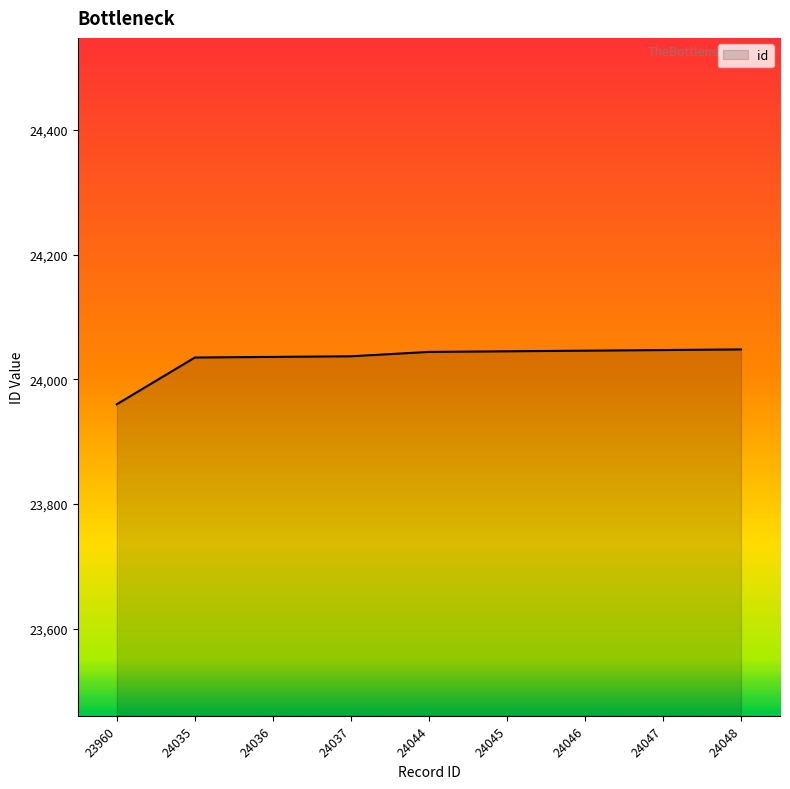

True or false: the data shows 35361 at 24047.

False